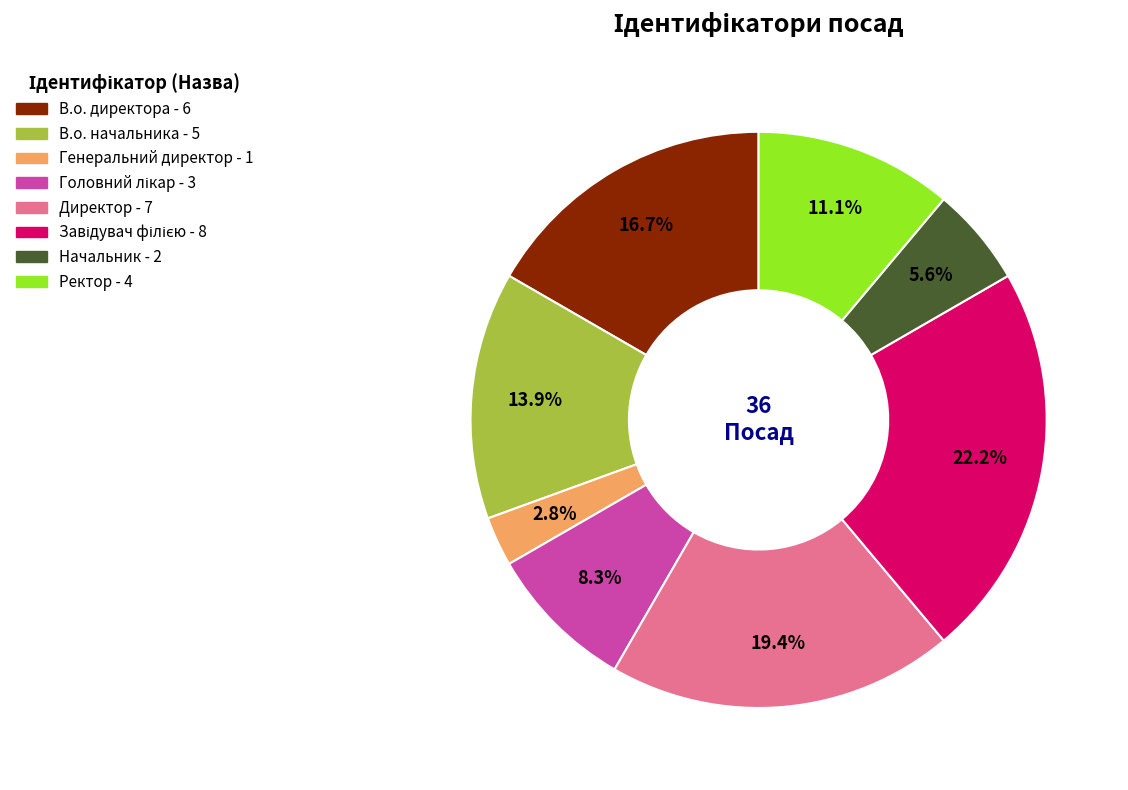

How many segments does this pie chart have?

8